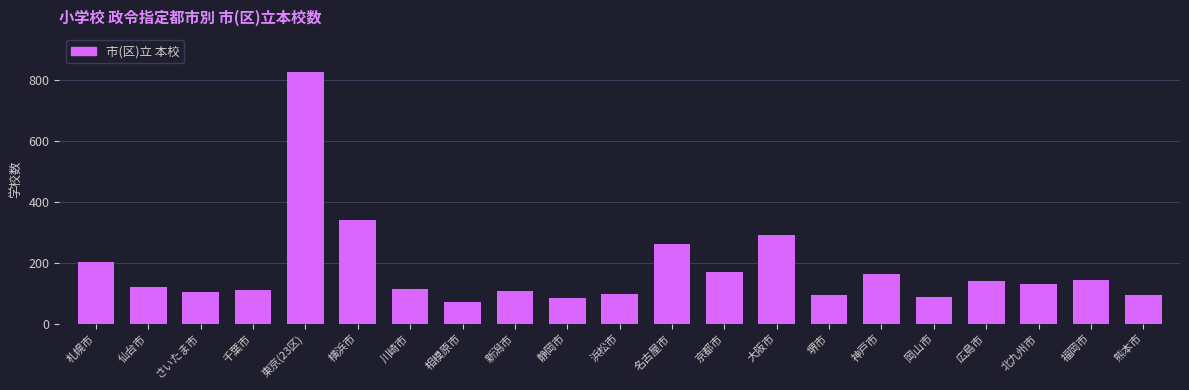

The chart shows a value of 116 at 静岡市. True or false?

False